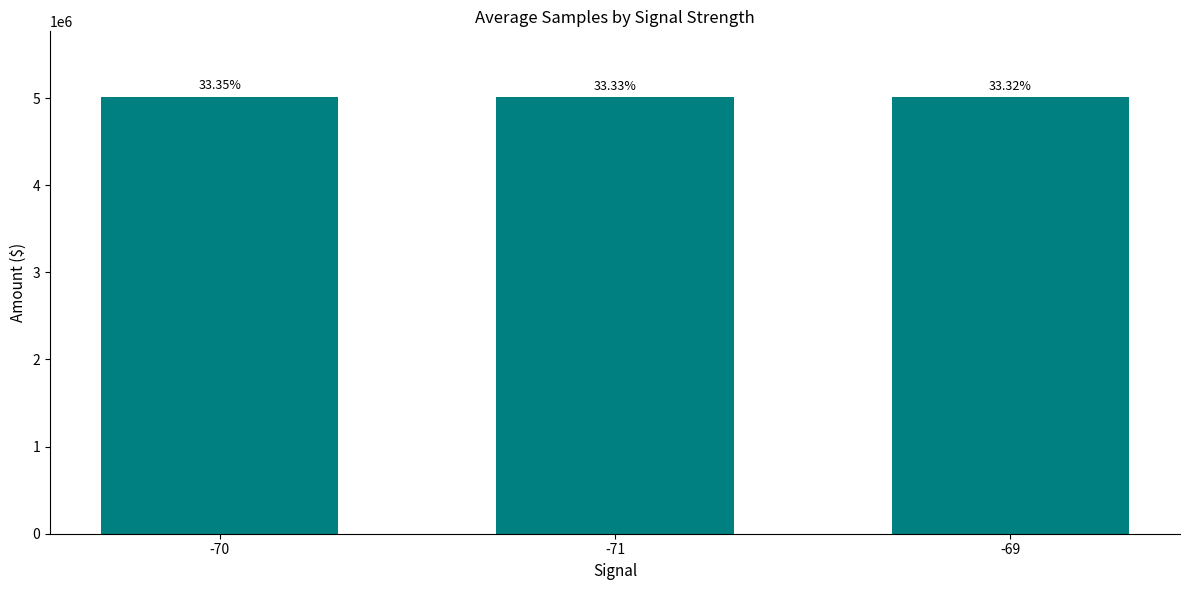

Reading left to right, list all the values displayed in this chart.

5013237.6	5009759.5	5009585.5